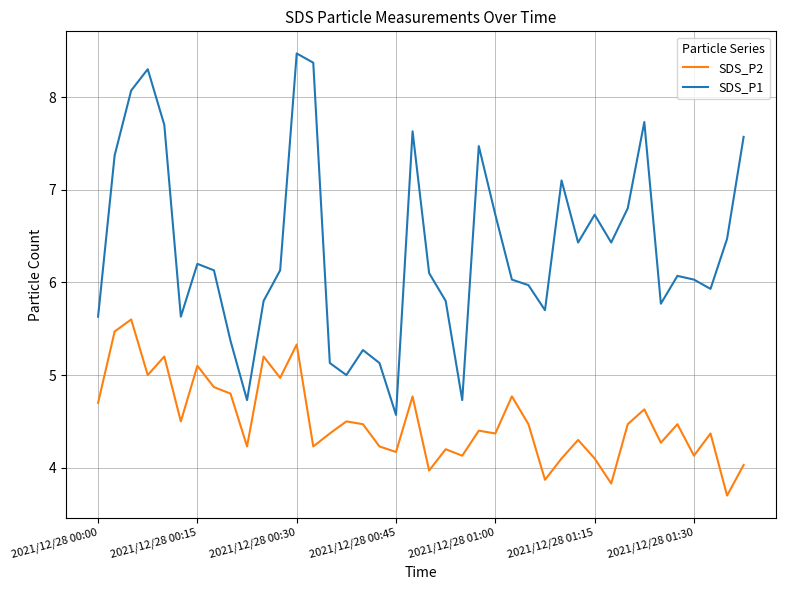

What is the lowest value of the SDS_P1 series?

4.6